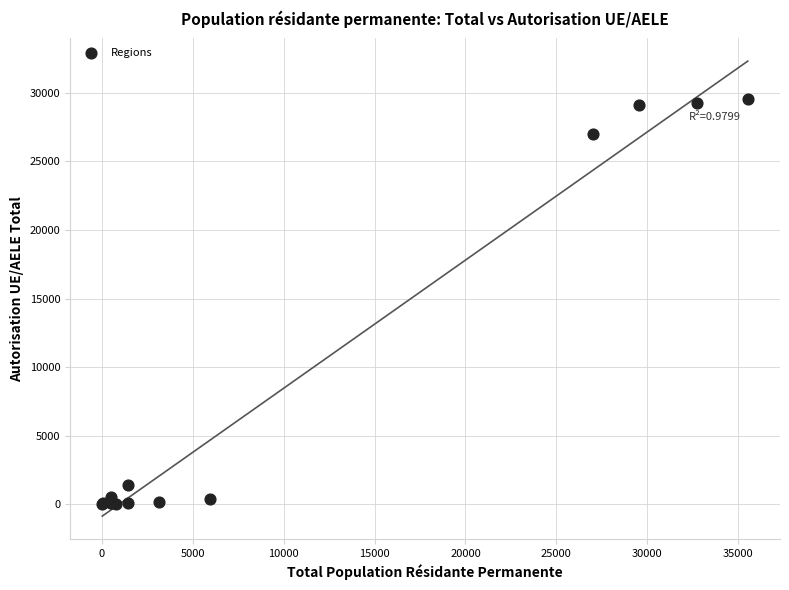

What Y value in the scatter plot is closest to 14764?

27025